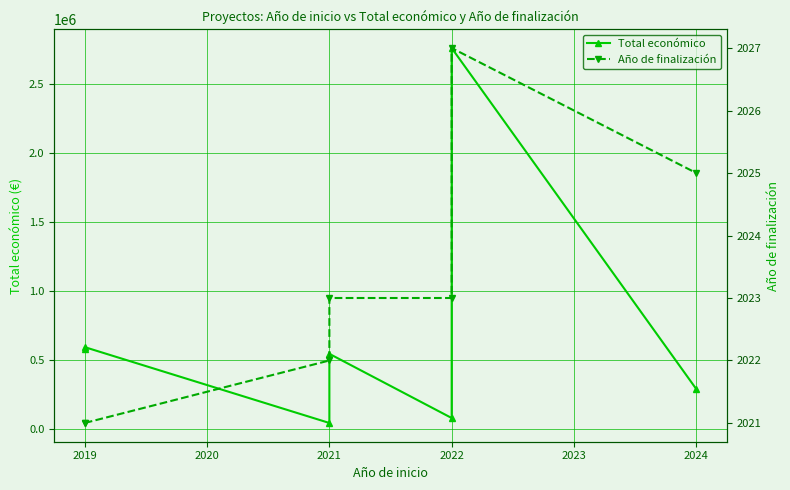

Reading left to right, extract all data points from this chart.

Total económico: 577576	591878	42452	543365	78405	2758921	288442
Año de finalización: 2021	2021	2022	2023	2023	2027	2025